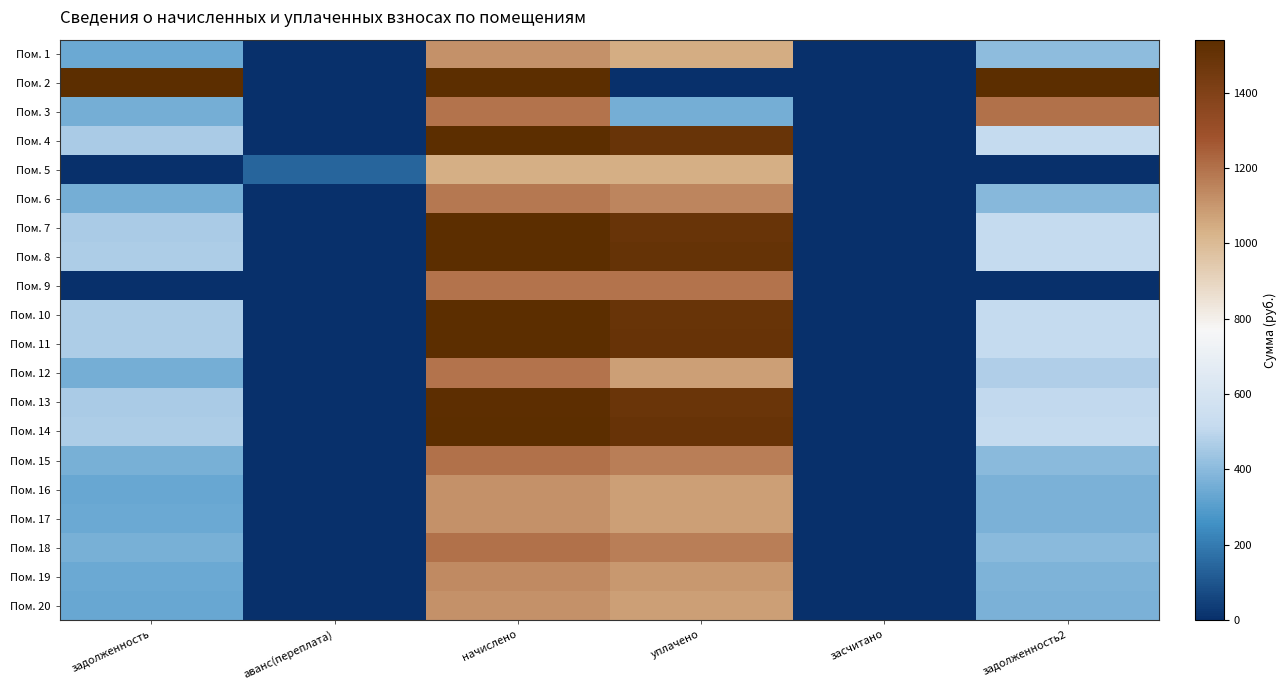

What is the spread (max minus min) of values at аванс(переплата)?

142.8